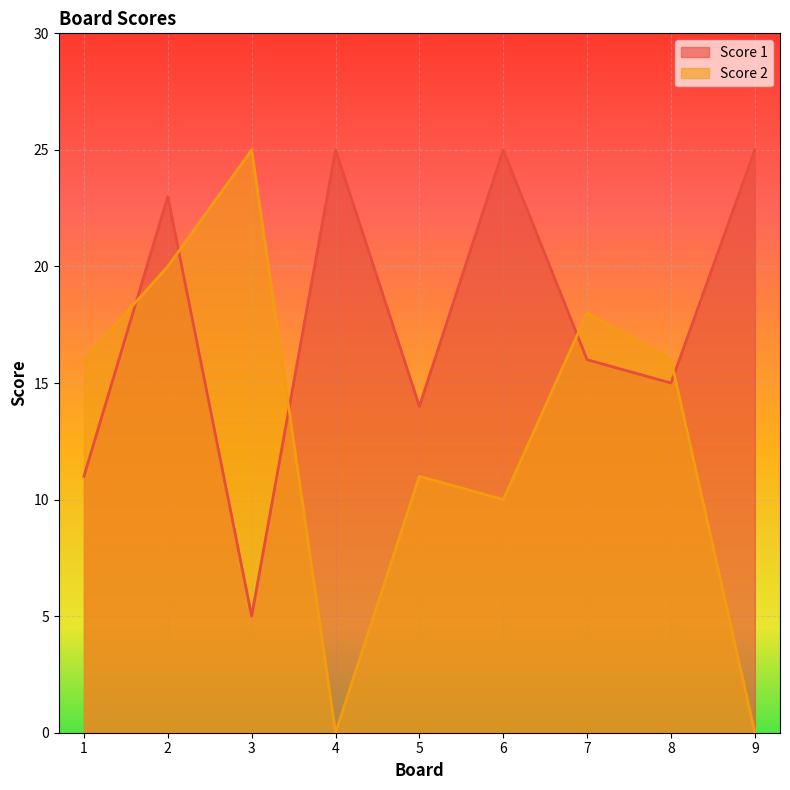

Reading left to right, list all the values displayed in this chart.

Score 1: 1=11	2=23	3=5	4=25	5=14	6=25	7=16	8=15	9=25
Score 2: 1=16	2=20	3=25	4=0	5=11	6=10	7=18	8=16	9=0